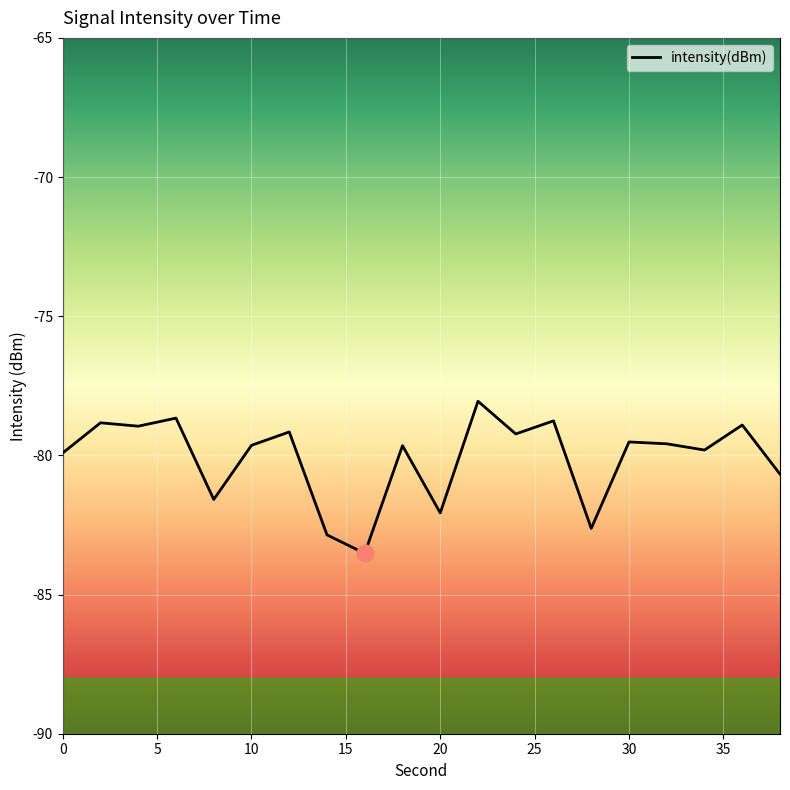

What is the maximum value shown in the chart?

-78.1